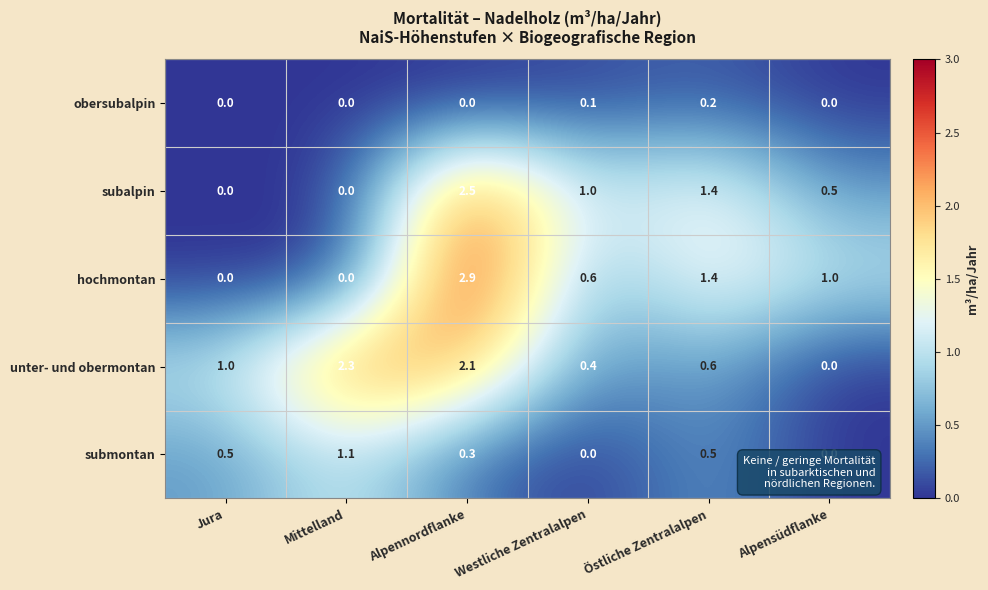

Reading left to right, list all the values displayed in this chart.

obersubalpin: Jura=0.0	Mittelland=0.0	Alpennordflanke=0.0	Westliche Zentralalpen=0.1	Östliche Zentralalpen=0.2	Alpensüdflanke=0.0
subalpin: Jura=0.0	Mittelland=0.0	Alpennordflanke=2.5	Westliche Zentralalpen=1.0	Östliche Zentralalpen=1.4	Alpensüdflanke=0.5
hochmontan: Jura=0.0	Mittelland=0.0	Alpennordflanke=2.9	Westliche Zentralalpen=0.6	Östliche Zentralalpen=1.4	Alpensüdflanke=1.0
unter- und obermontan: Jura=1.0	Mittelland=2.3	Alpennordflanke=2.1	Westliche Zentralalpen=0.4	Östliche Zentralalpen=0.6	Alpensüdflanke=0.0
submontan: Jura=0.5	Mittelland=1.1	Alpennordflanke=0.3	Westliche Zentralalpen=0.0	Östliche Zentralalpen=0.5	Alpensüdflanke=0.0